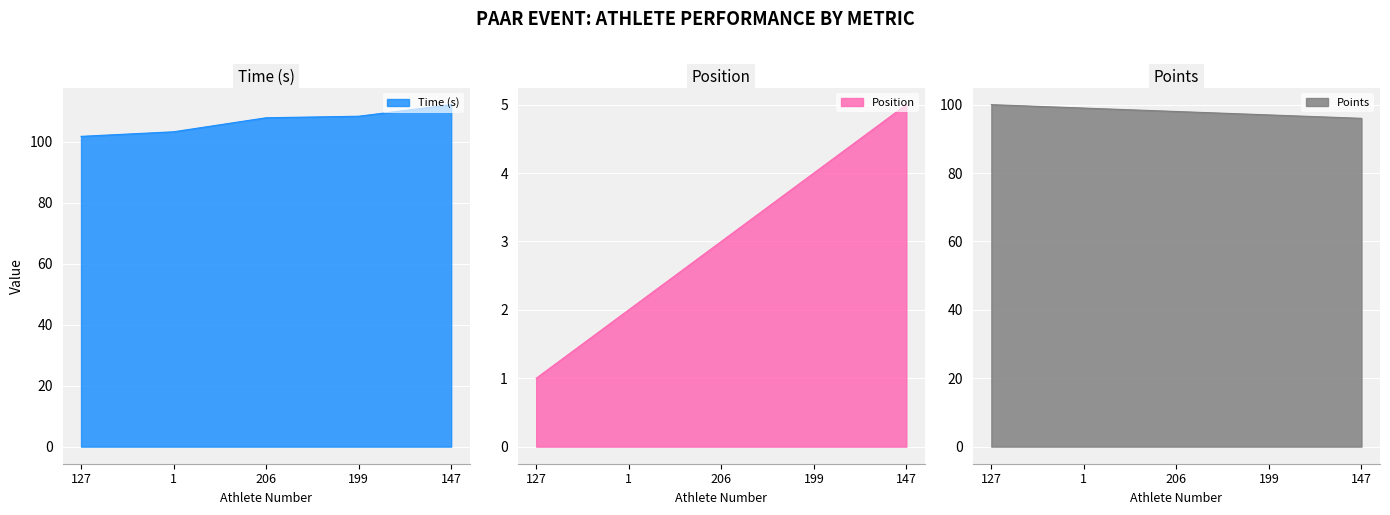

True or false: Position and Points cross at least once.

False